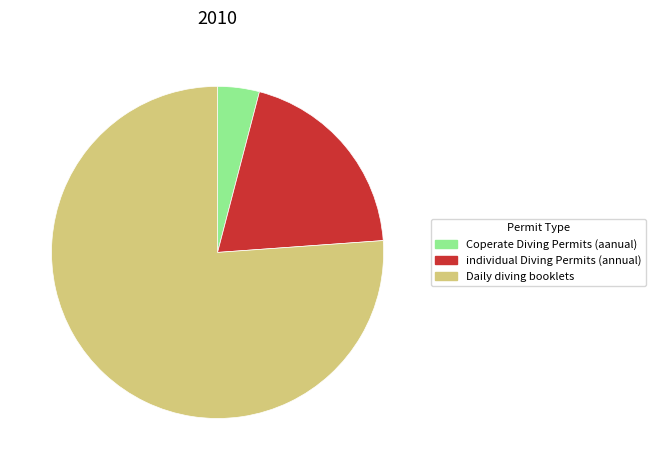

True or false: Coperate Diving Permits (aanual) accounts for 14% of the total.

False